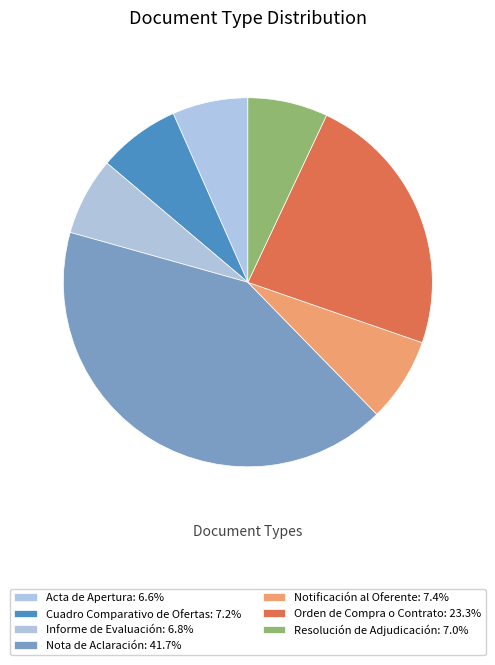

Is it true that Informe de Evaluación is 7% of the pie?

True